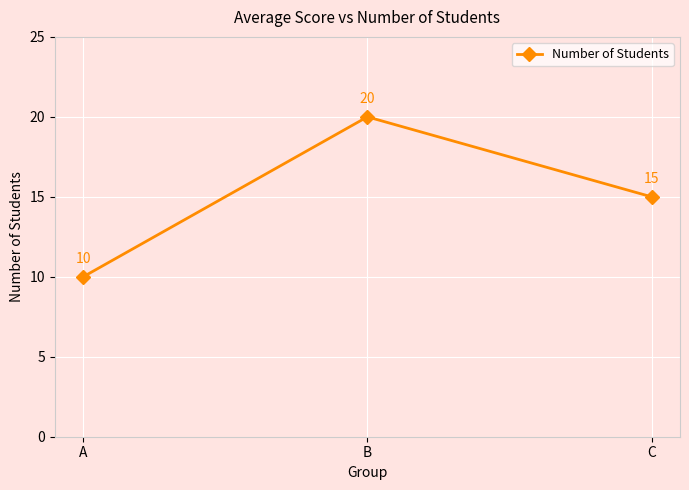

What is the change in value from A to C?

+5